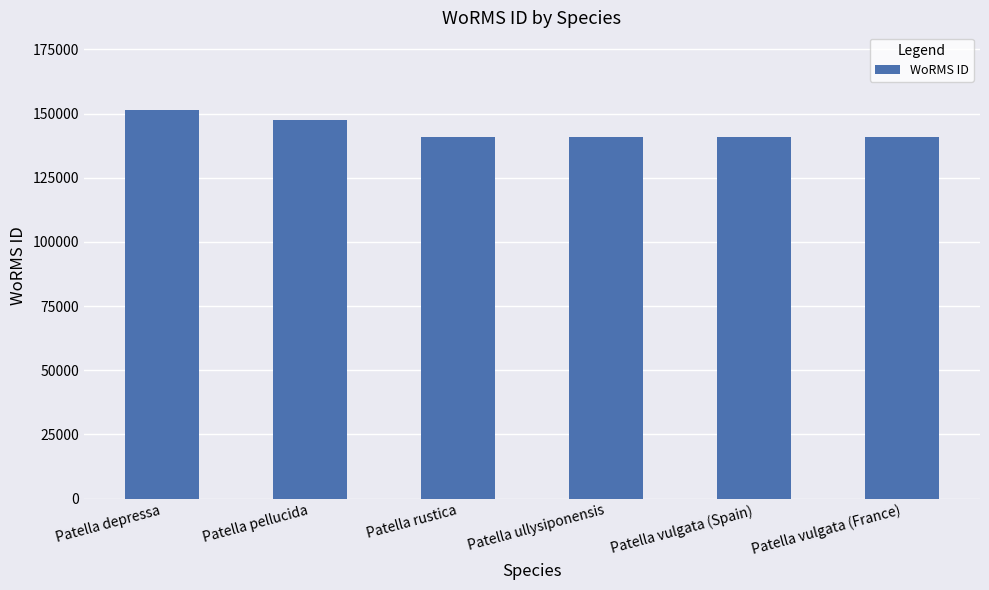

True or false: the data shows 140685 at Patella vulgata (Spain).

True